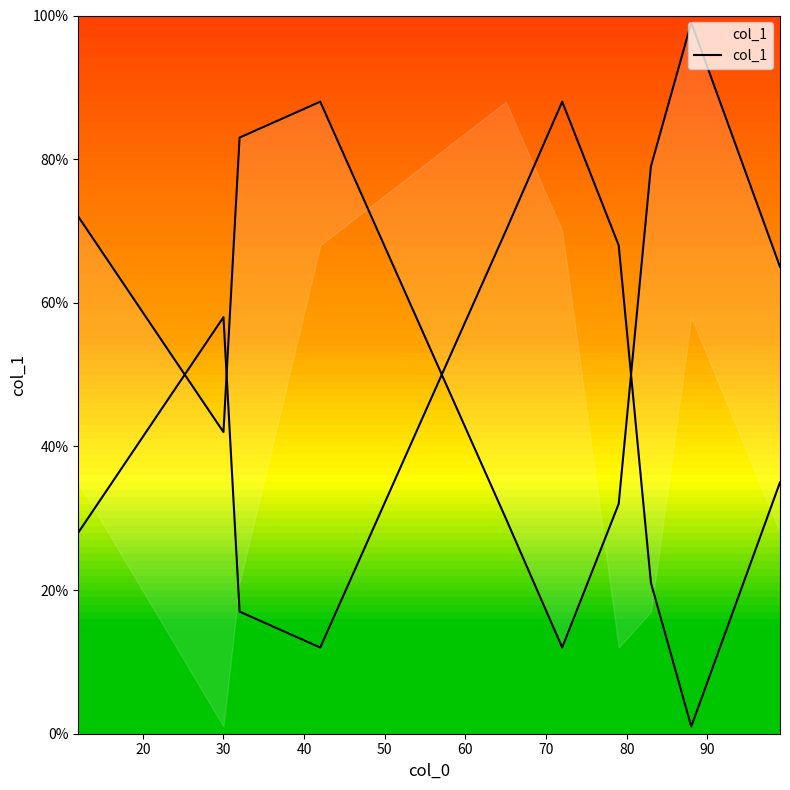

Which has a higher value, 20 or 100?

100